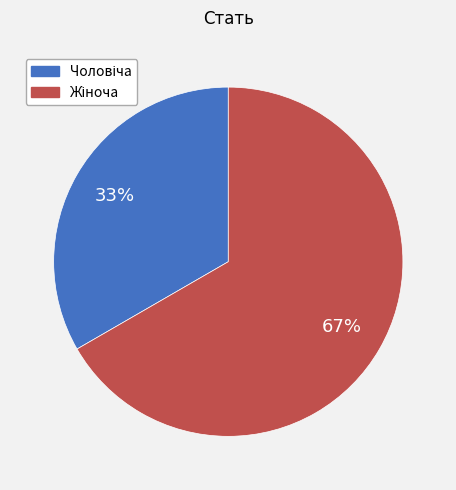

Count the number of slices in the pie.

2